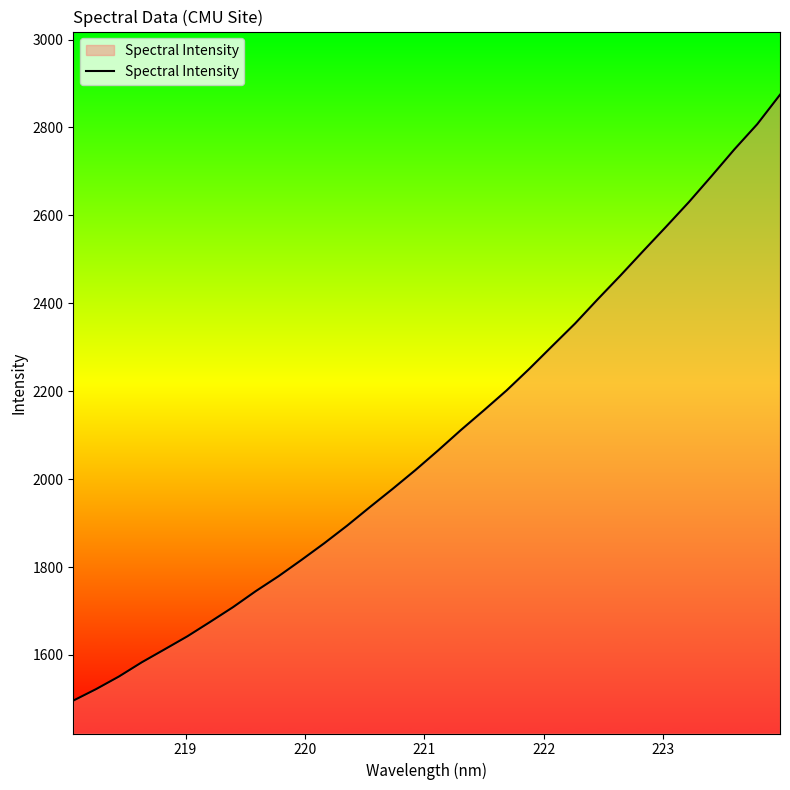

What is the smallest value displayed?

1496.2